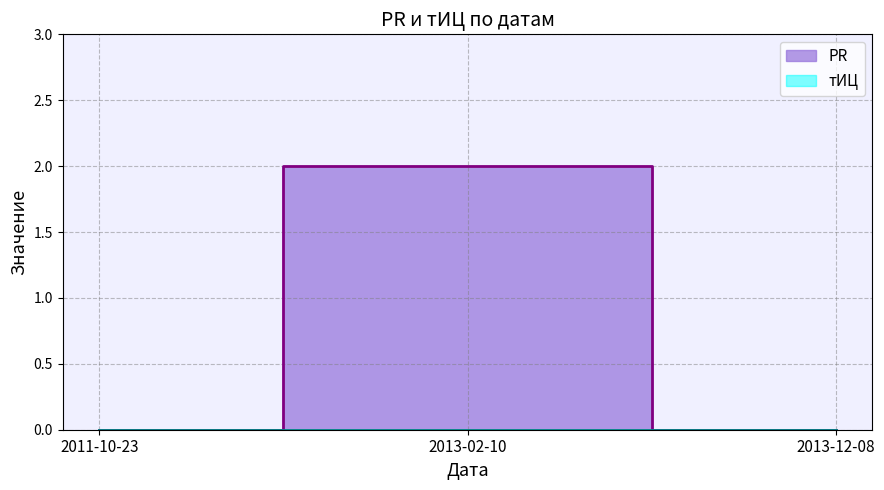

Which has a higher value, 2013-12-08 or 2013-02-10?

2013-02-10